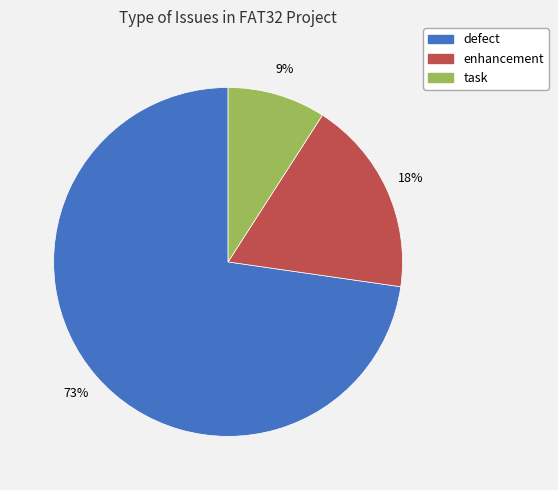

Does any single category account for the majority?

Yes